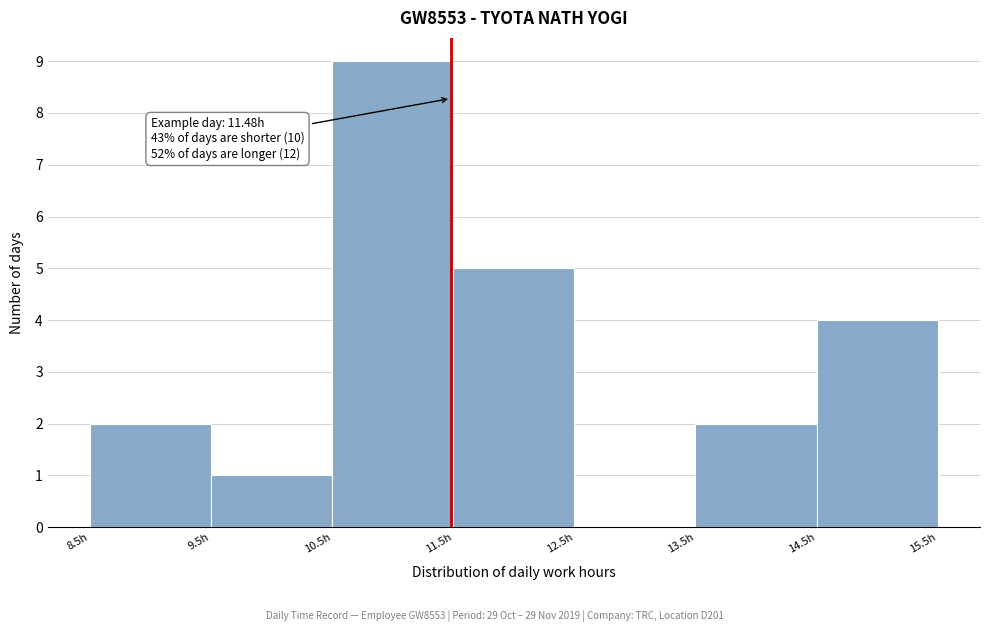

Over which range of the x-axis is the bar tallest?

10.5 to 11.5